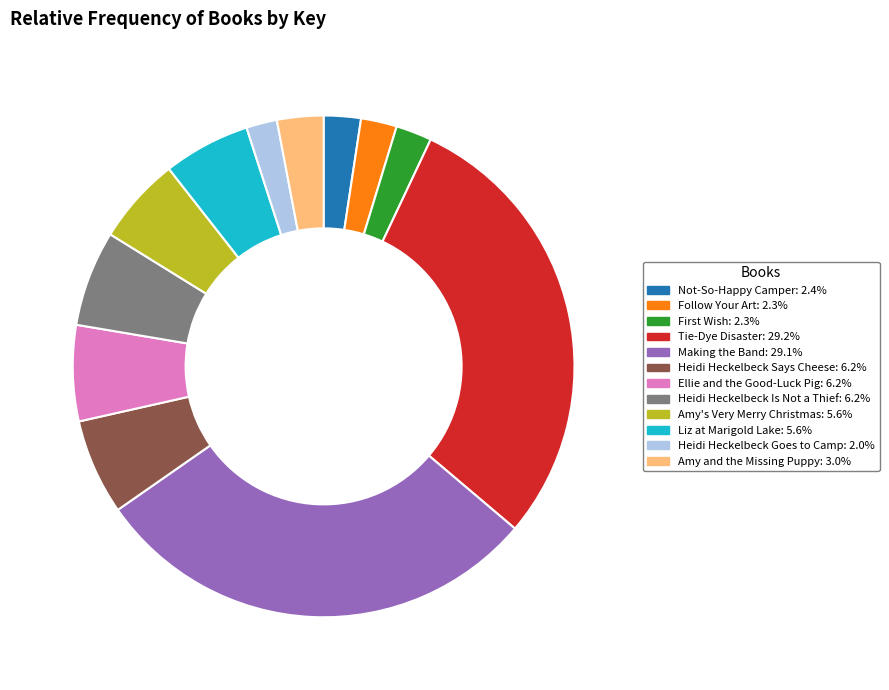

Is there any slice that represents more than half of the pie?

No